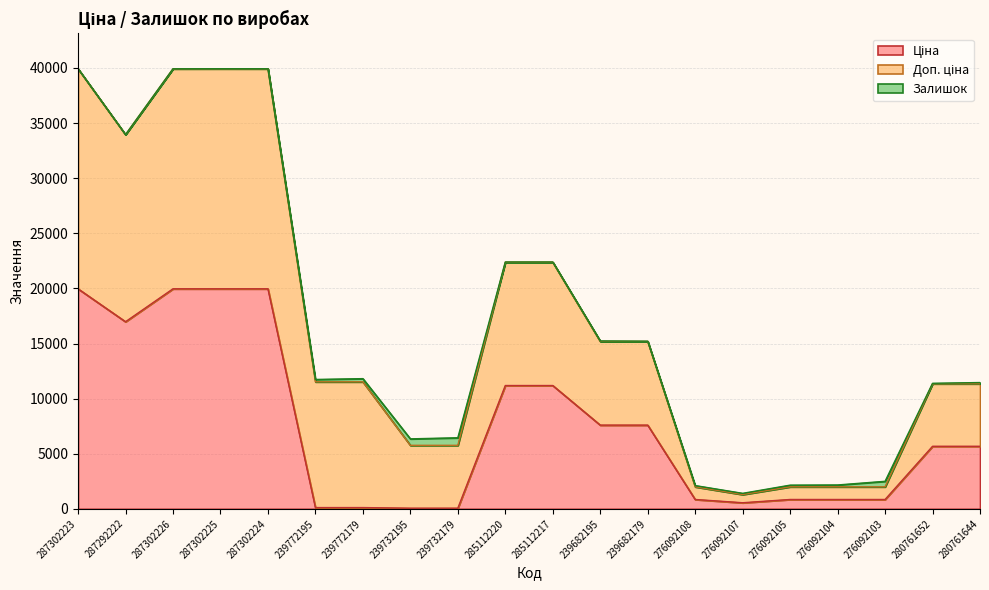

How many values in the Залишок series exceed 107?

9